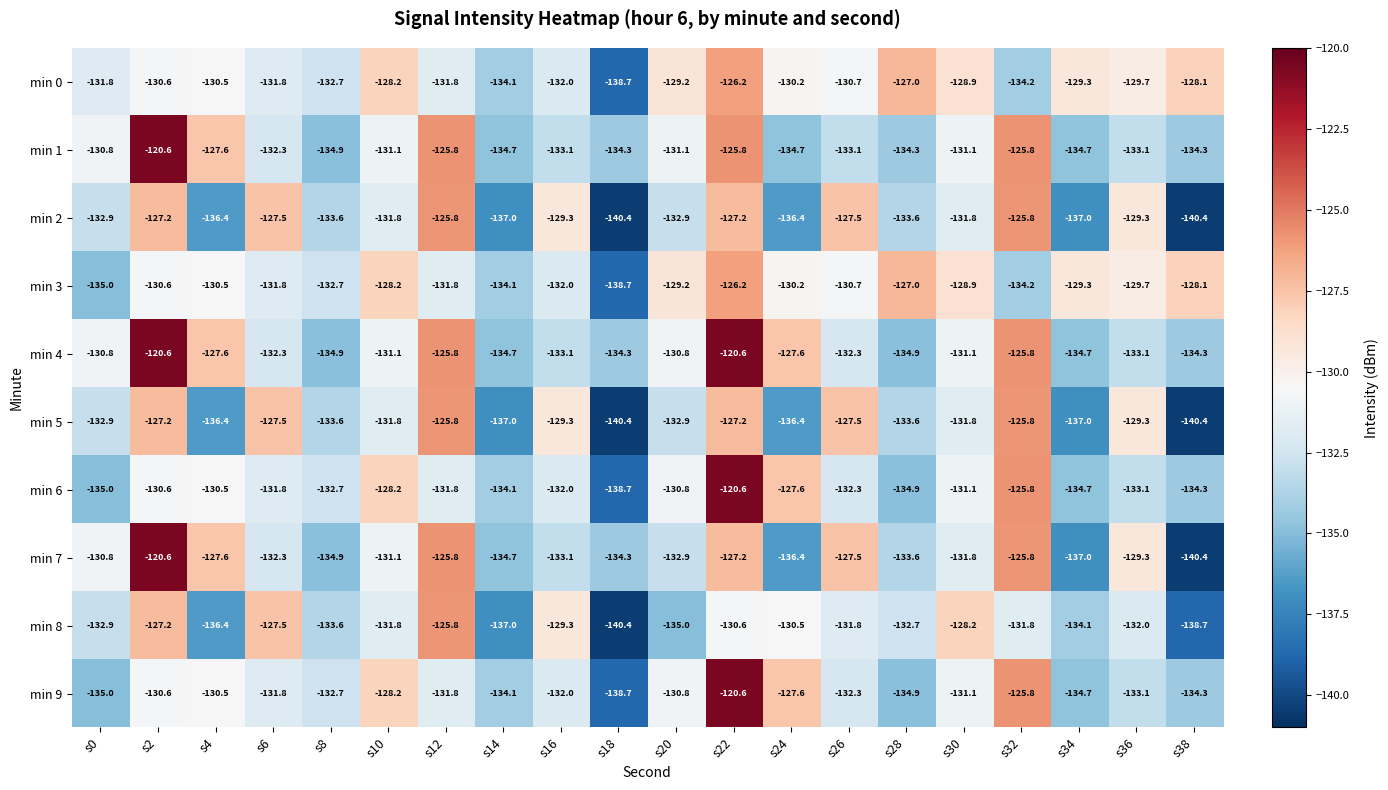

What is the approximate value of min 1 at s36?

-133.1